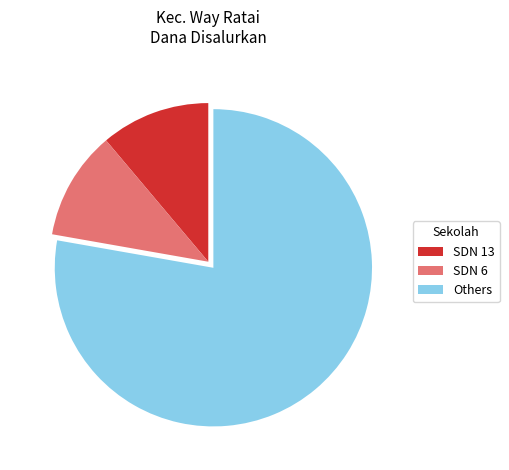

Does any single category account for the majority?

Yes